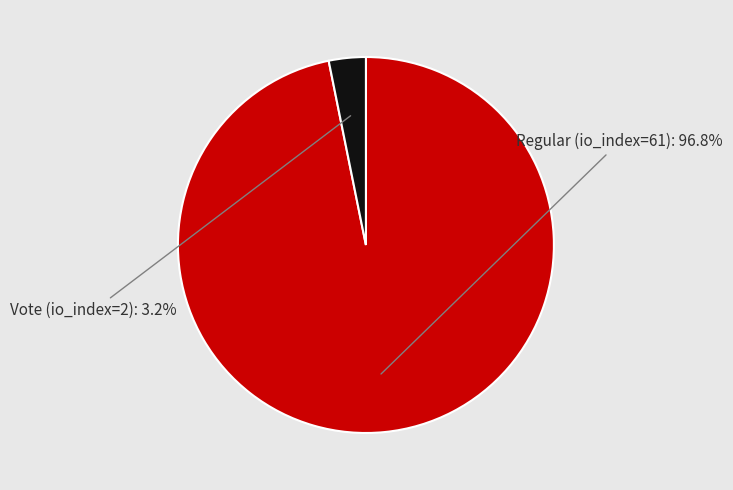

To the nearest percent, what is the difference between the largest and smallest slice percentages?

94%